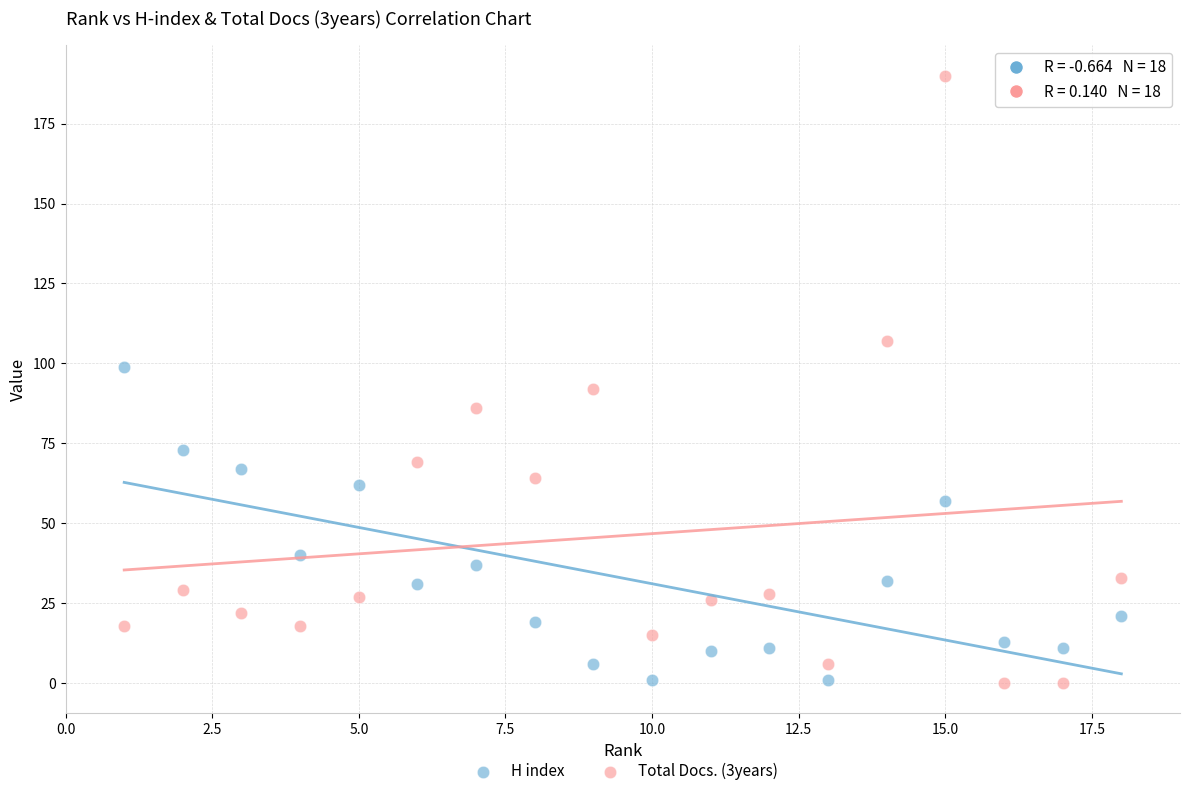

Across all data points, what is the range of X values (max minus min)?

17